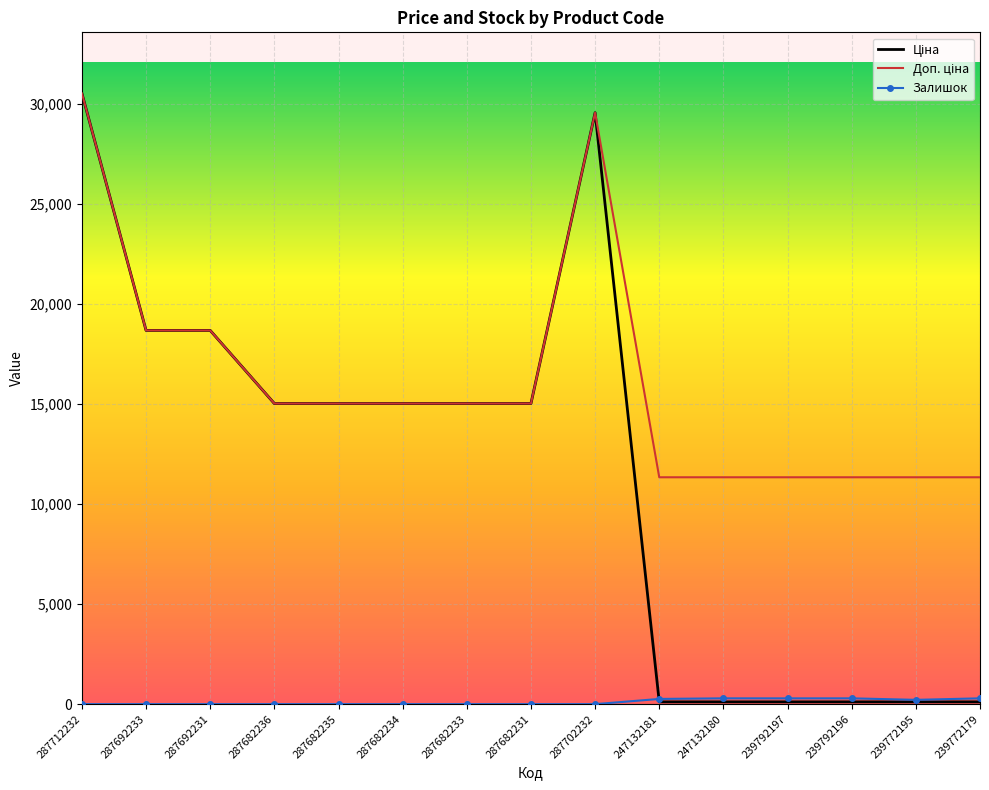

What is the total value across all series at 287682235?

30038.4